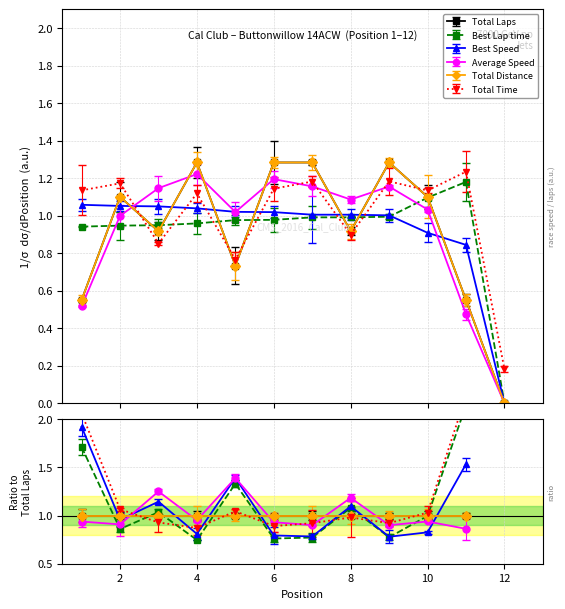

Is this an area chart (filled region under the line)?

No